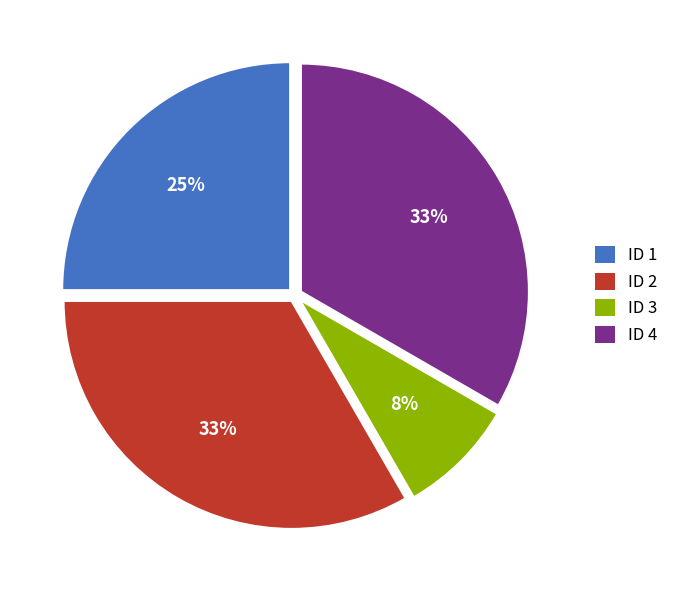

Is it true that ID 3 is 8% of the pie?

True